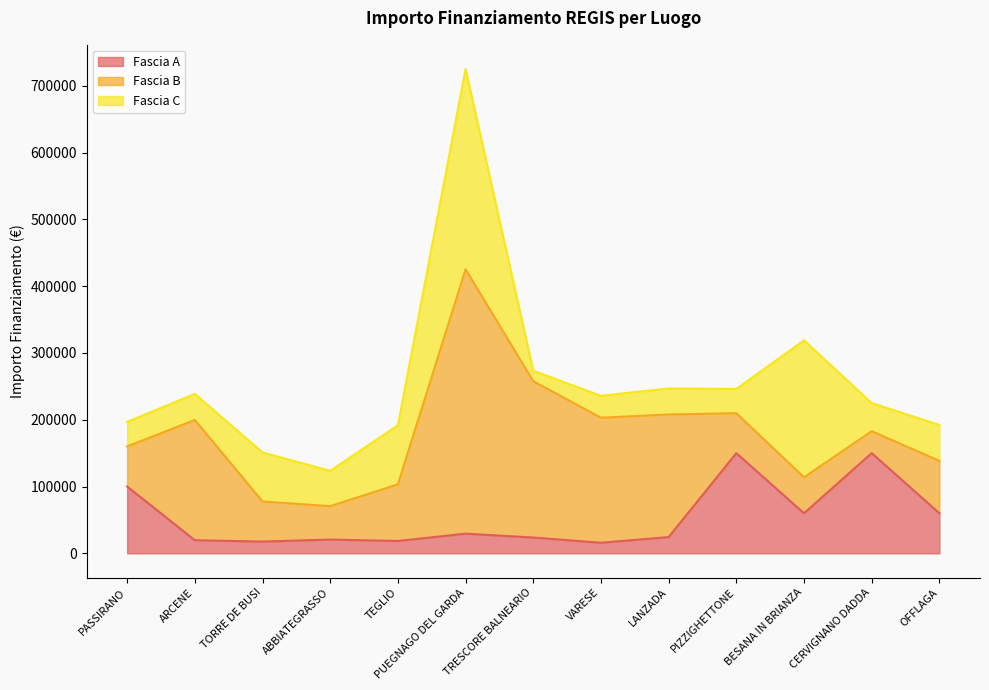

How many data points in Fascia C are above 42066?

6